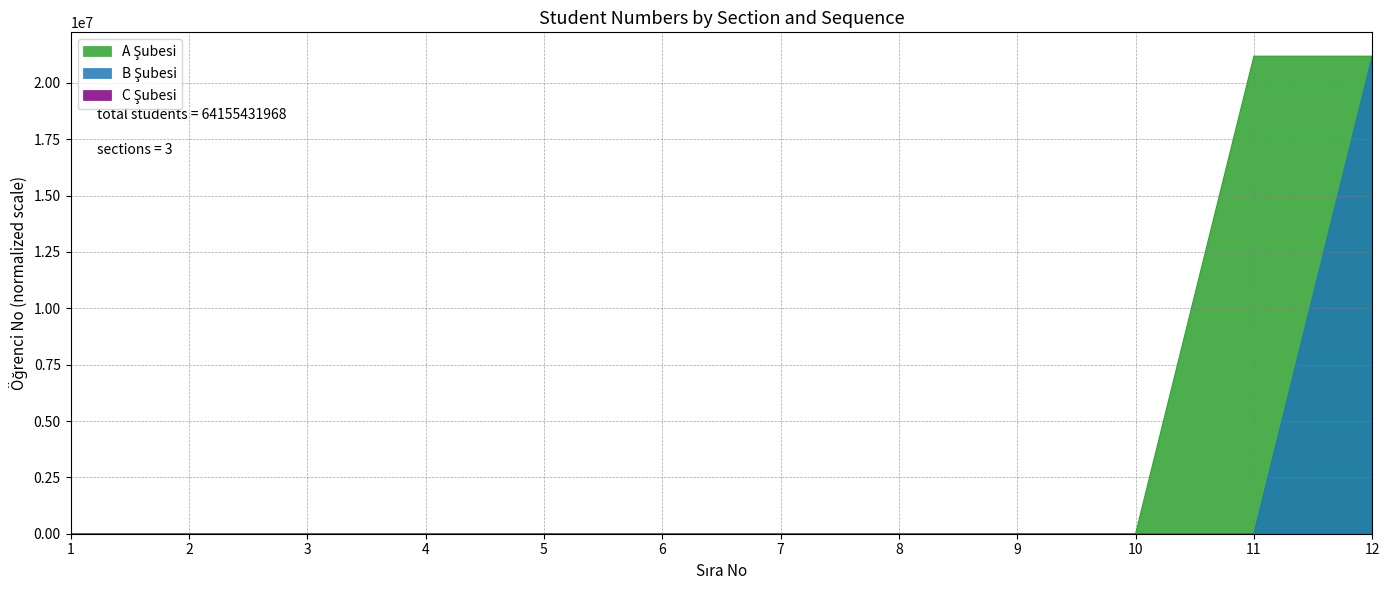

The value of A Şubesi at 12 is 21181070.0. True or false?

True